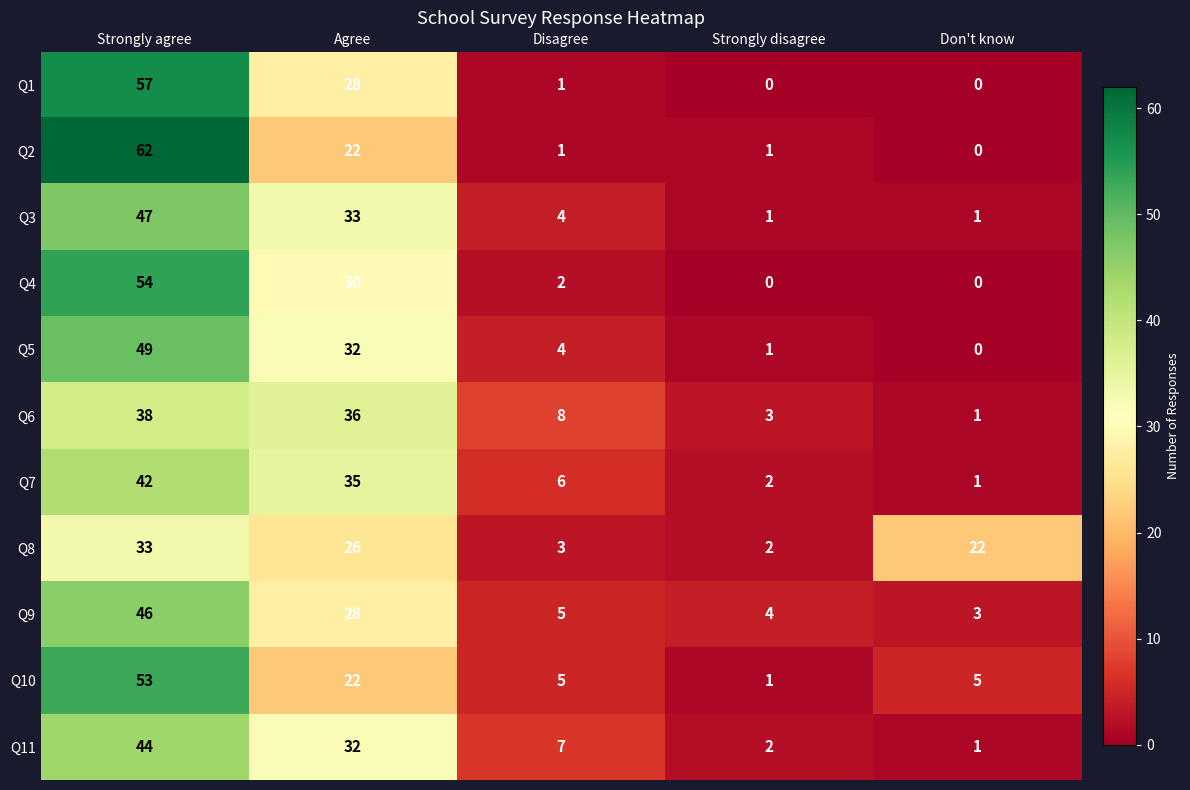

How many categories are shown in the chart?

5